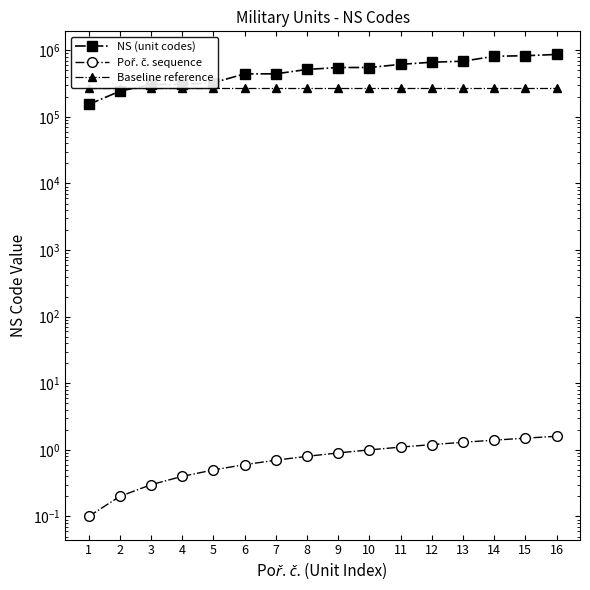

Is the value of NS (unit codes) at 10 greater than the value of Poř. č. sequence at 12?

Yes